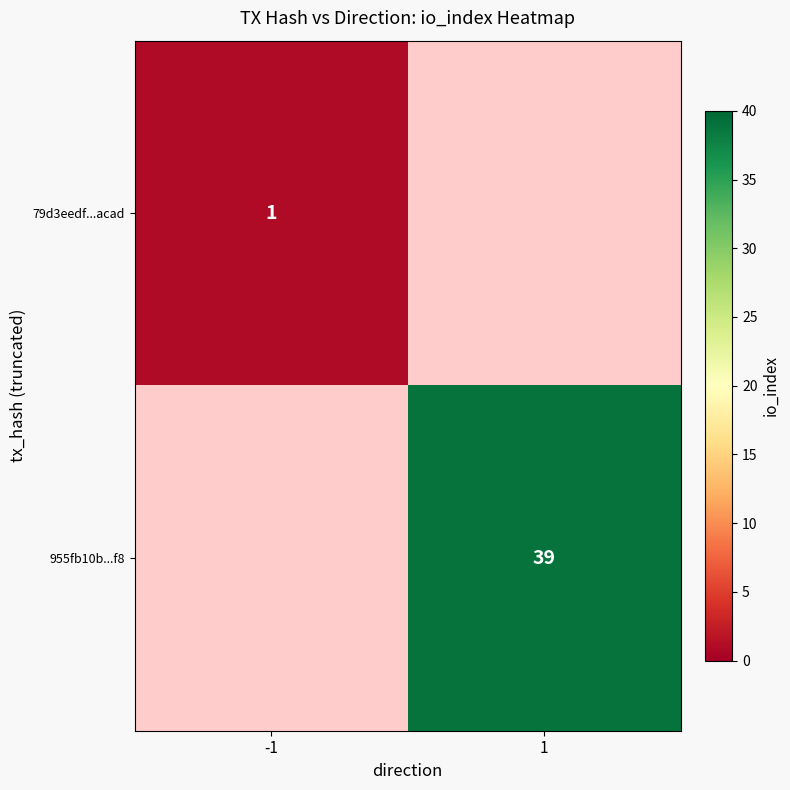

True or false: 955fb10b...f8 has a value of 25 at 1.

False